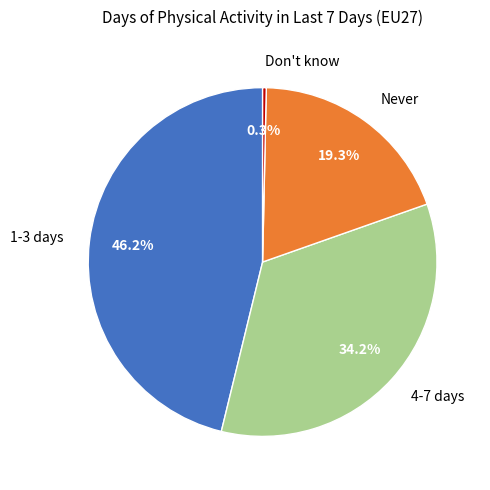

Count the number of slices in the pie.

4